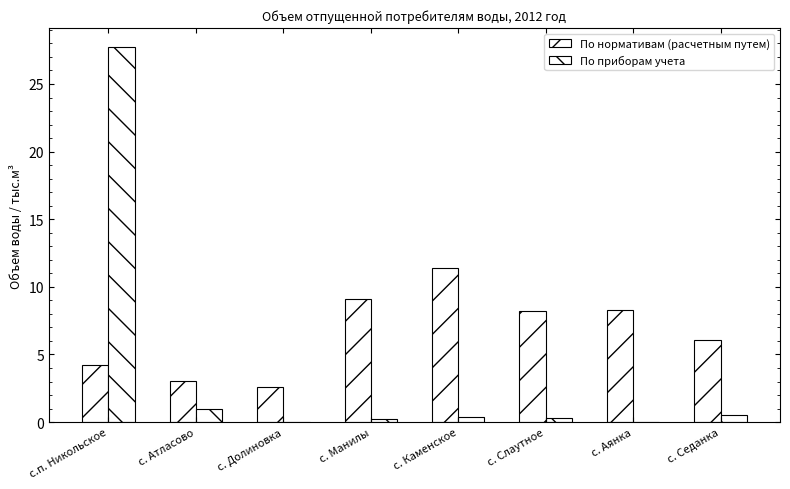

Reading right to left, transcribe all the data shown in this chart.

По нормативам (расчетным путем): с. Седанка=6.1	с. Аянка=8.3	с. Слаутное=8.2	с. Каменское=11.4	с. Манилы=9.1	с. Долиновка=2.6	с. Атласово=3.0	с.п. Никольское=4.2
По приборам учета: с. Седанка=0.5	с. Аянка=0.0	с. Слаутное=0.3	с. Каменское=0.4	с. Манилы=0.2	с. Долиновка=0.0	с. Атласово=0.9	с.п. Никольское=27.8